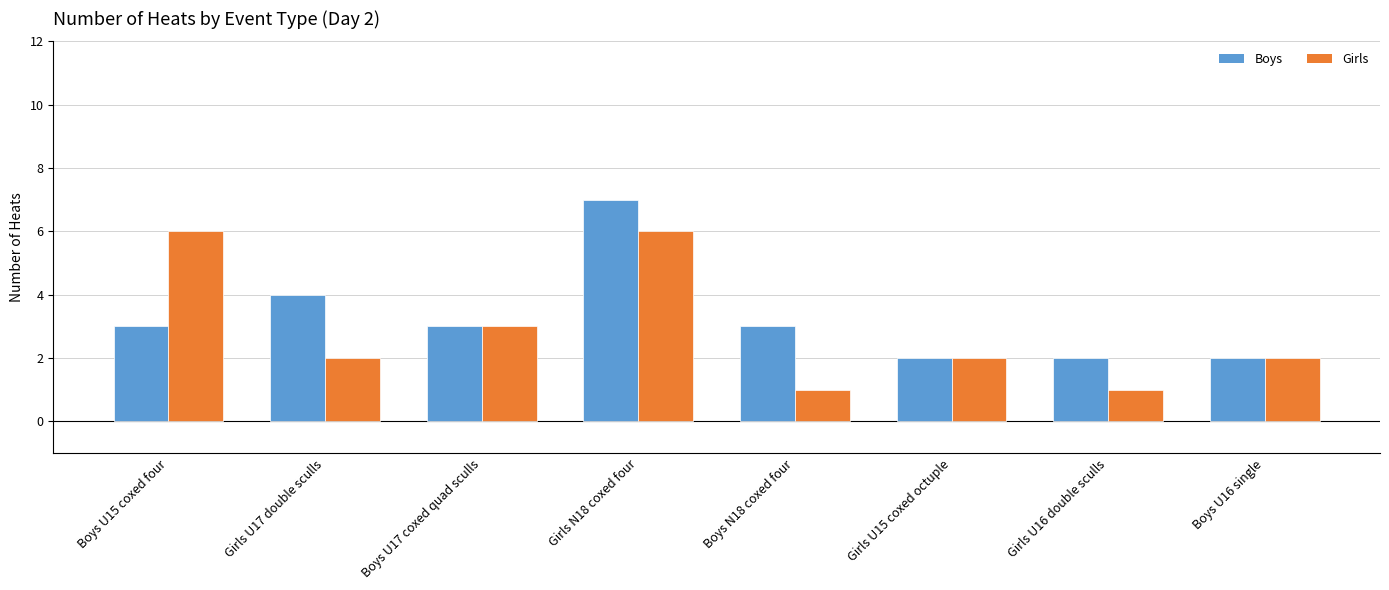

Reading left to right, list all the values displayed in this chart.

Boys: Boys U15 coxed four=3	Girls U17 double sculls=4	Boys U17 coxed quad sculls=3	Girls N18 coxed four=7	Boys N18 coxed four=3	Girls U15 coxed octuple=2	Girls U16 double sculls=2	Boys U16 single=2
Girls: Boys U15 coxed four=6	Girls U17 double sculls=2	Boys U17 coxed quad sculls=3	Girls N18 coxed four=6	Boys N18 coxed four=1	Girls U15 coxed octuple=2	Girls U16 double sculls=1	Boys U16 single=2